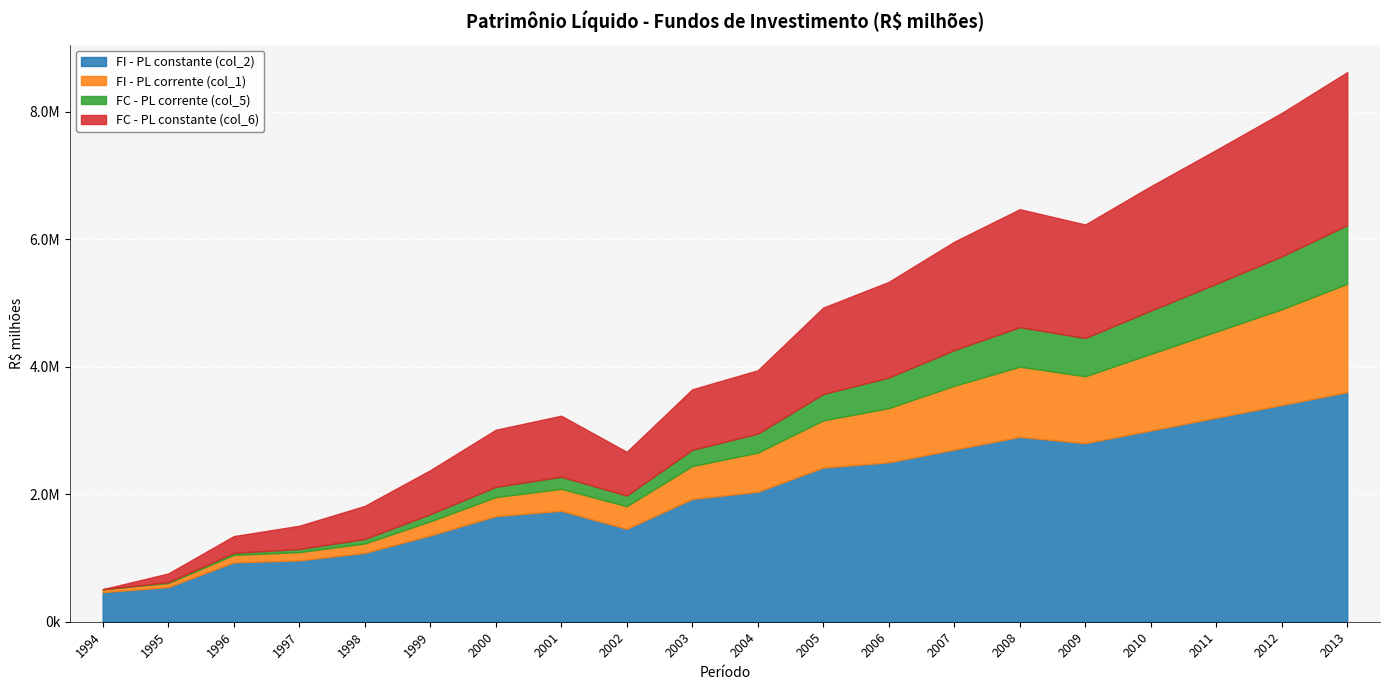

True or false: FC - PL corrente (col_5) and FI - PL corrente (col_1) cross at least once.

False